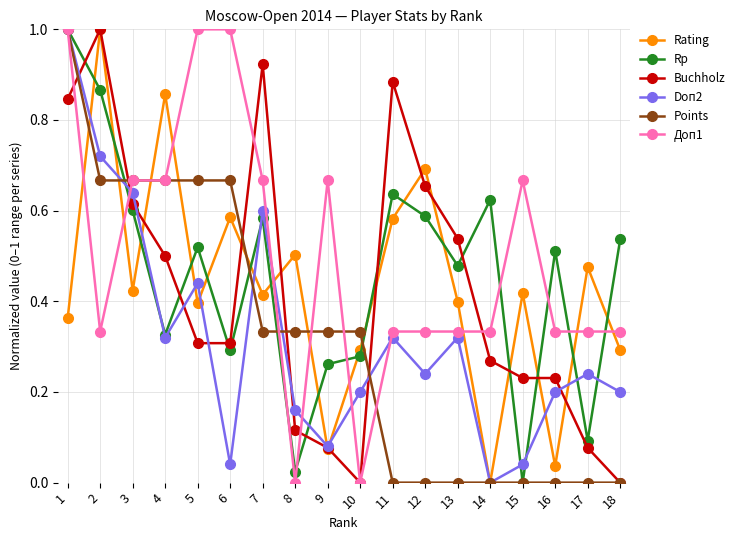

What is the value of the Доп1 point at the 5th from the left?

1.0